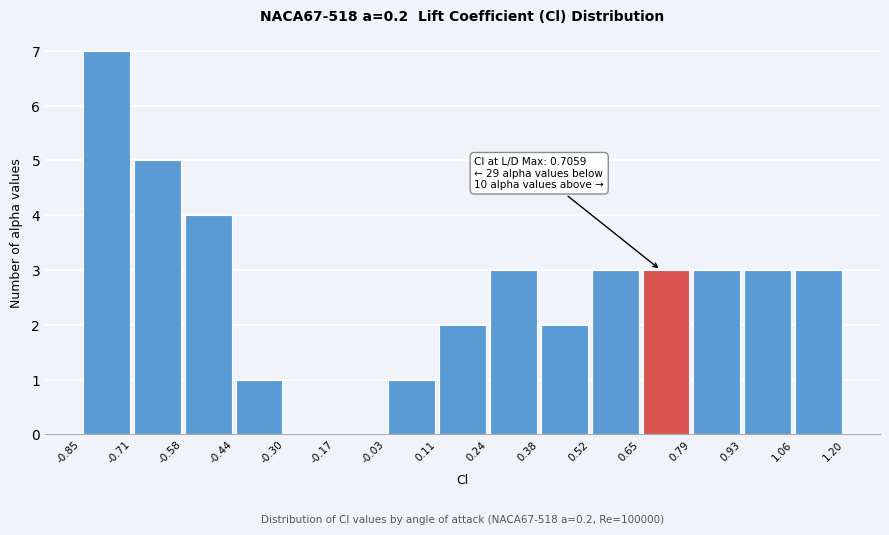

Which range on the x-axis has the tallest bar?

-0.85 to -0.71